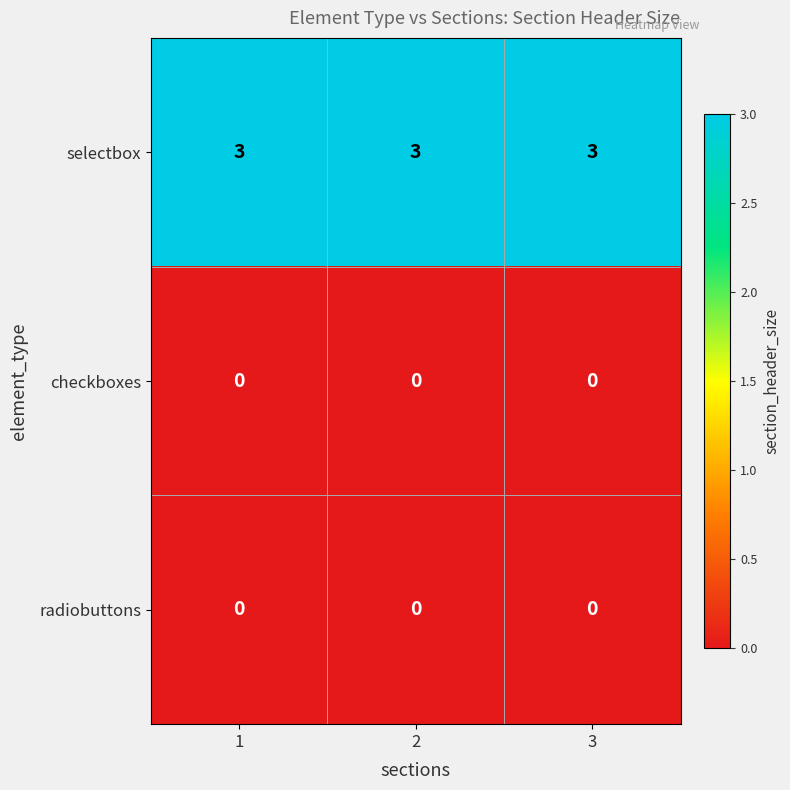

What is the difference between the highest and lowest values at 1?

3